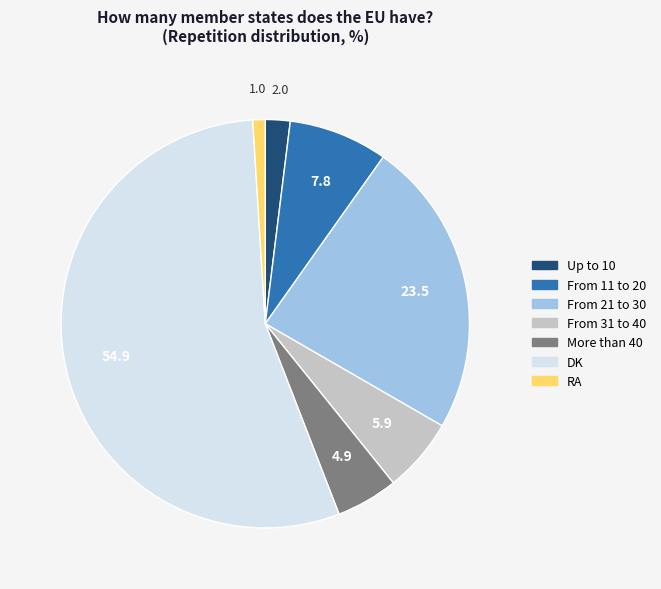

What is the largest slice in the pie chart?

DK